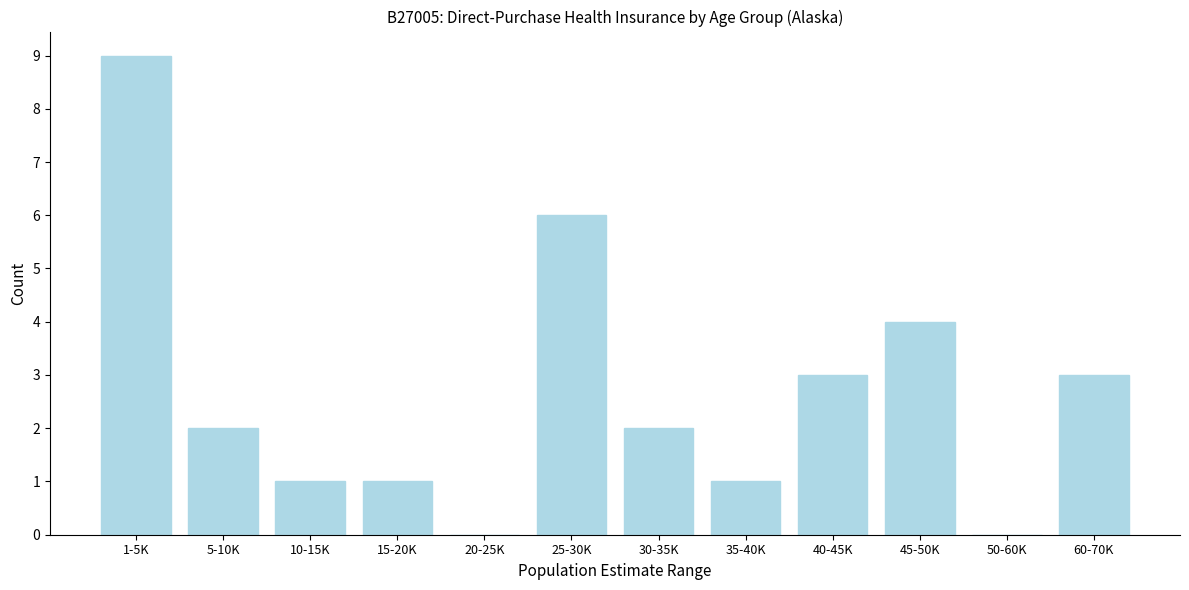

Reading right to left, what are all the values shown in this chart?

60-70K=3	50-60K=0	45-50K=4	40-45K=3	35-40K=1	30-35K=2	25-30K=6	20-25K=0	15-20K=1	10-15K=1	5-10K=2	1-5K=9